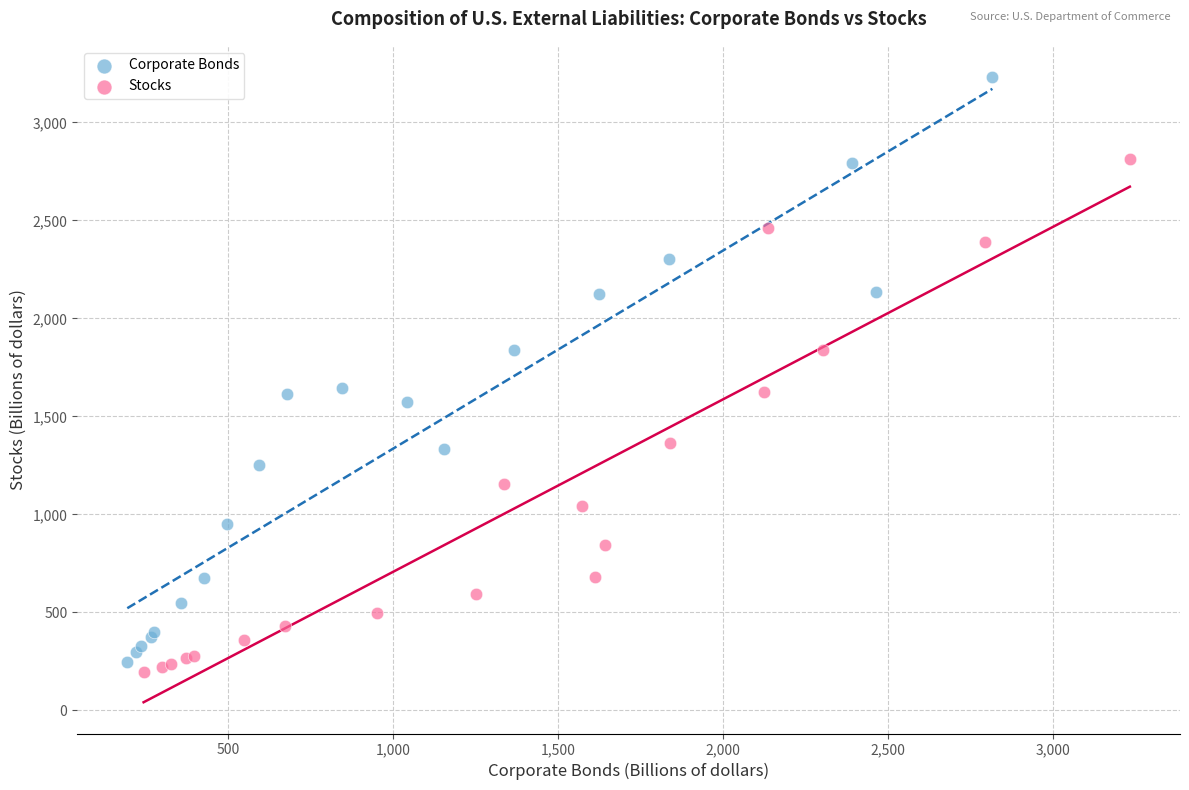

Which series has the largest Y range (max minus min)?

Corporate Bonds